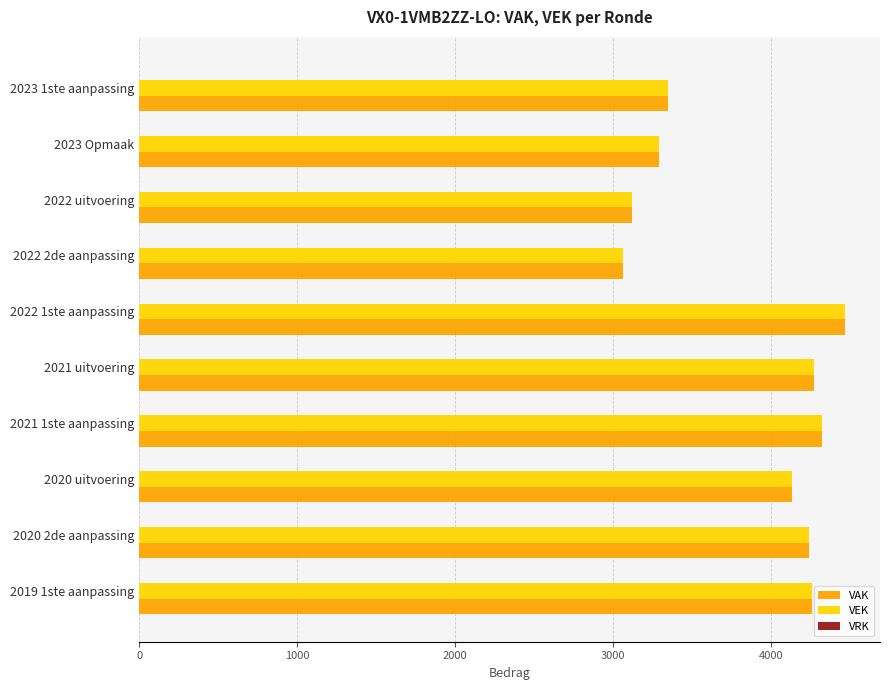

Is it true that VAK equals 5412 at 2022 uitvoering?

False